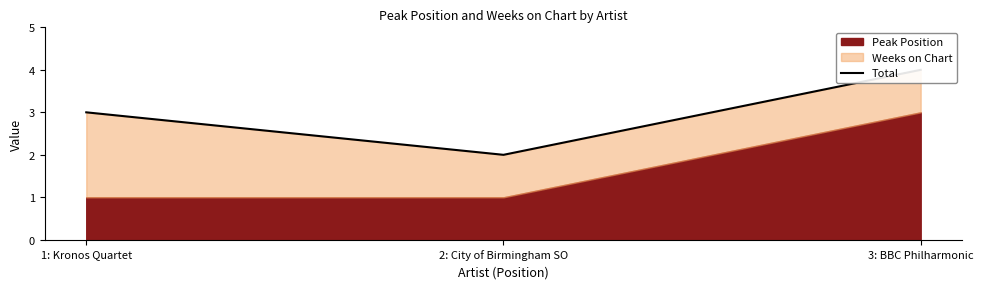

Where is the data nearest to the value 3?

1: Kronos Quartet